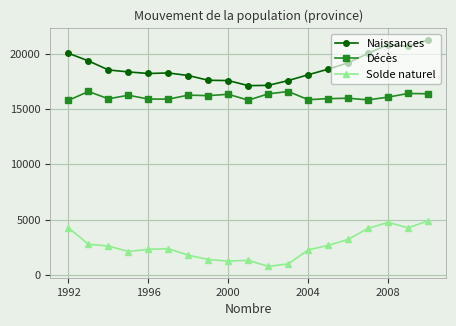

True or false: Décès has more than 2 points higher than both neighbors.

True